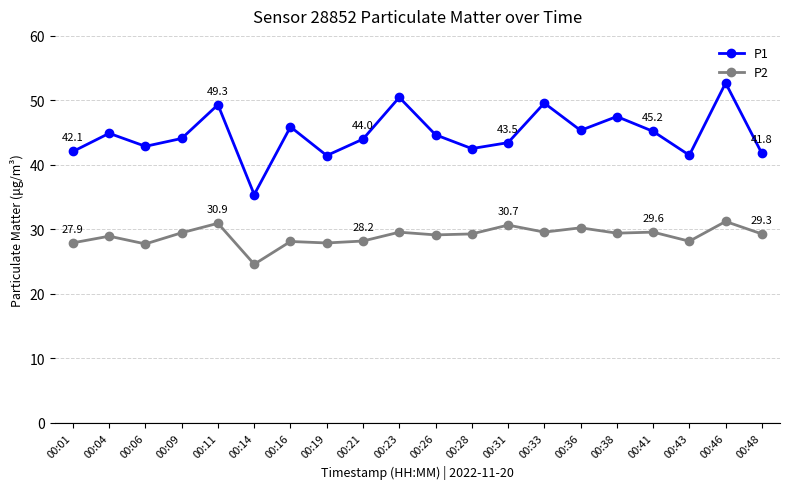

At how many categories does at least one series exceed 34?

20